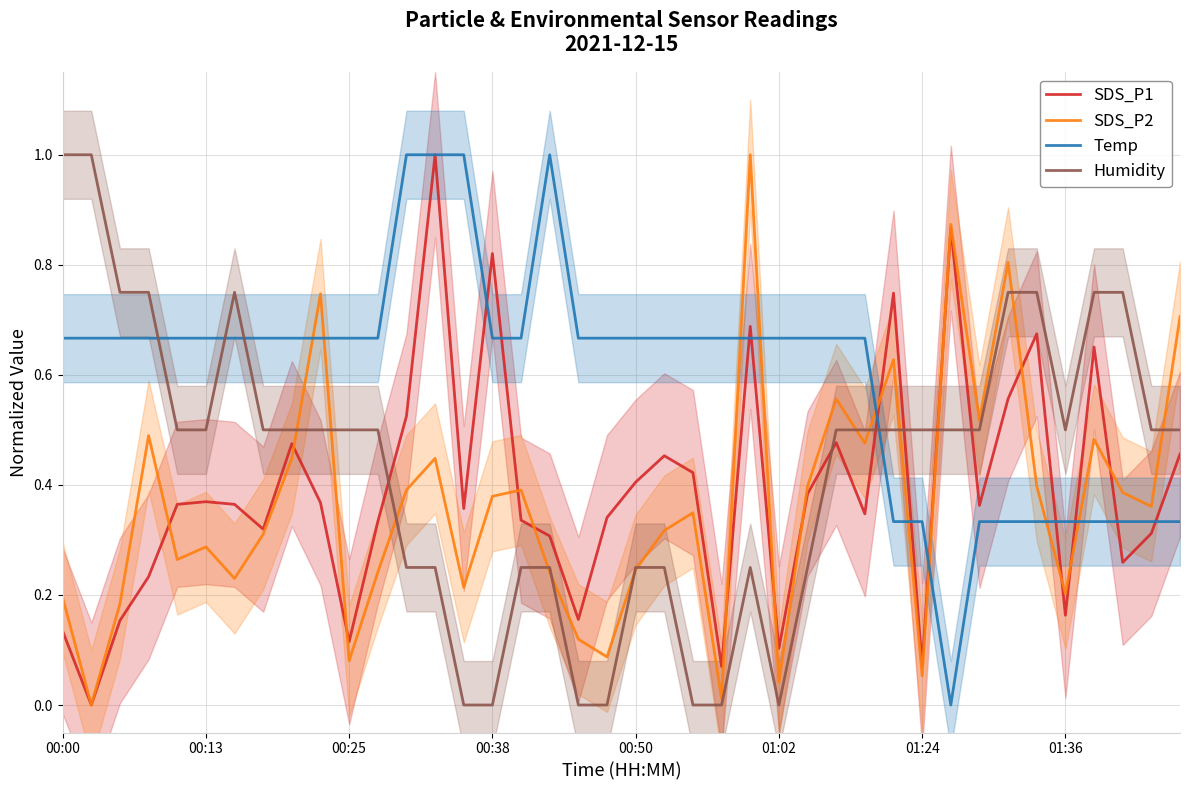

List the series in order of their peak value, lowest first.

SDS_P1, SDS_P2, Temp, Humidity